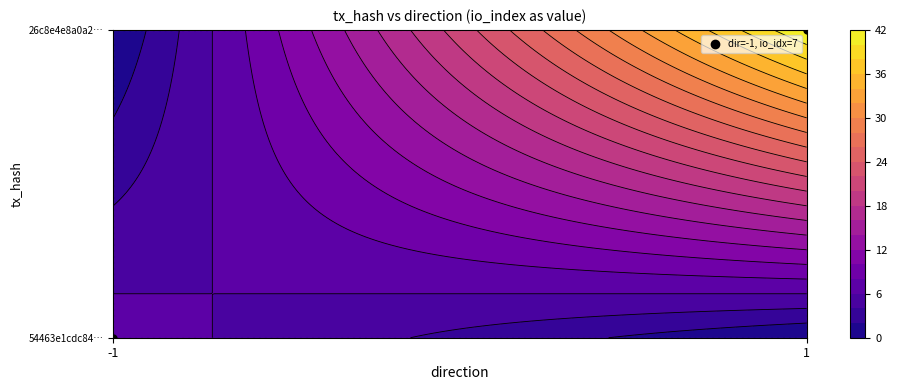

How many data points does each series have?

2